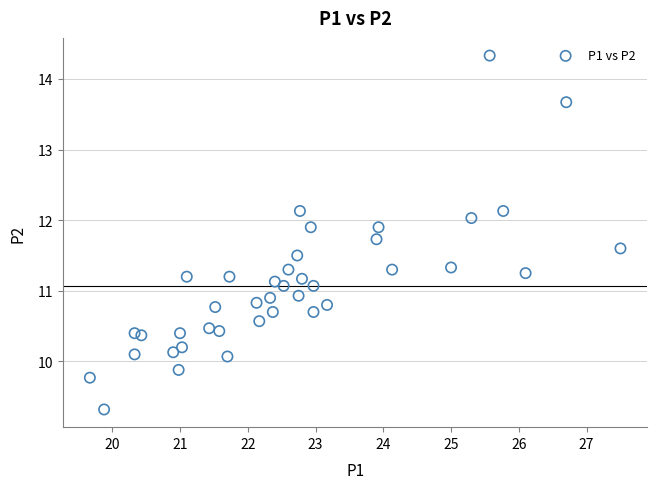

What is the range of X values (max minus min)?

7.8